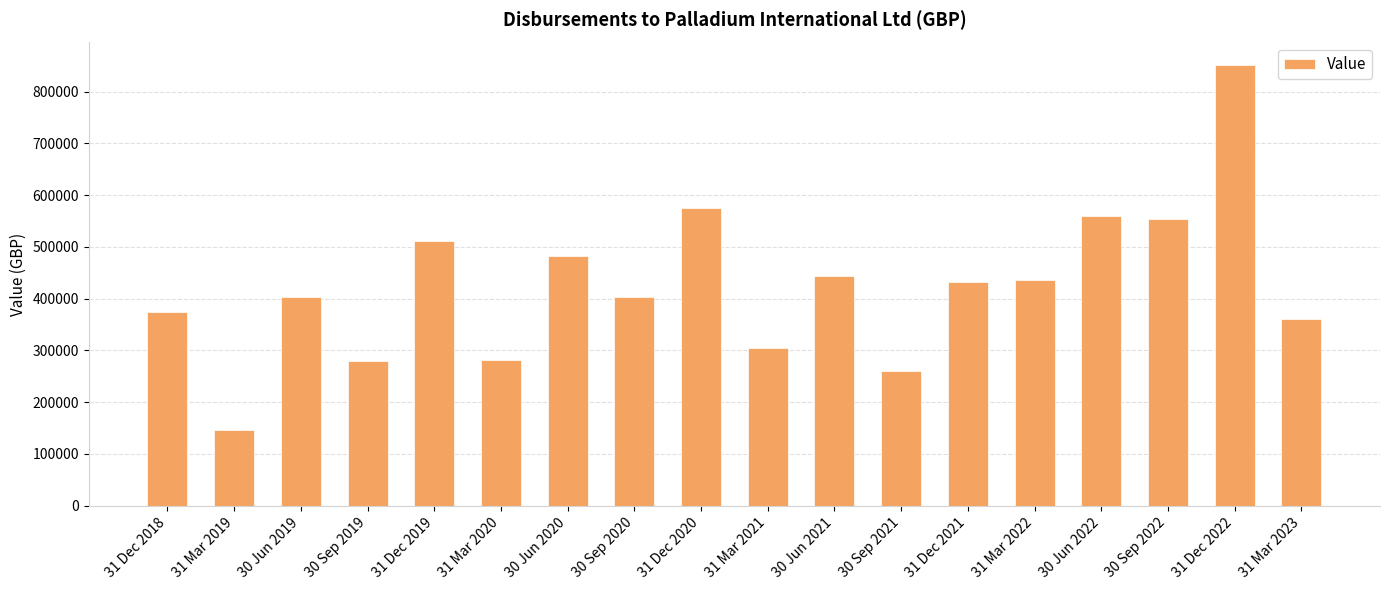

Is it true that the value at 31 Dec 2021 is 431476?

True